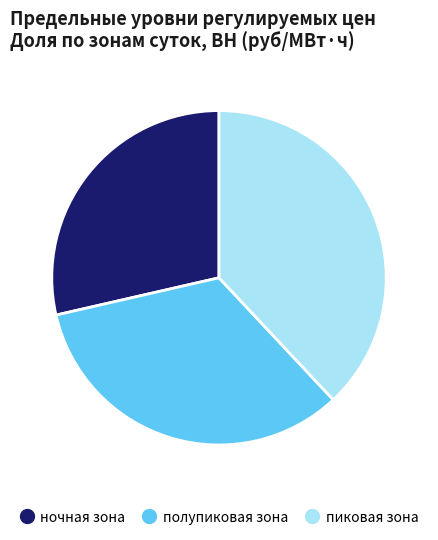

What is the ratio of the value at полупиковая зона to the value at пиковая зона?

0.9